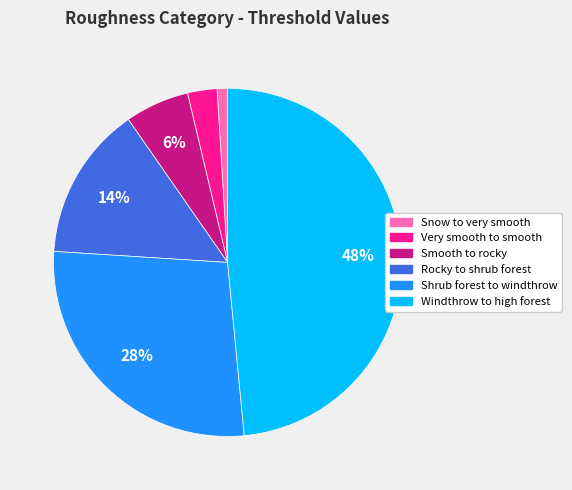

How many segments does this pie chart have?

6